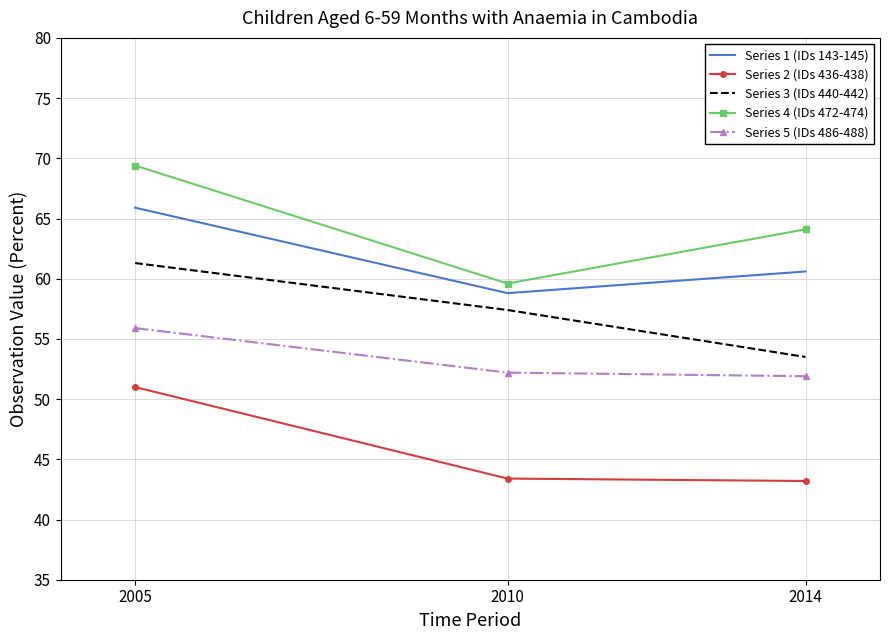

What is the maximum value shown in the chart?

69.4